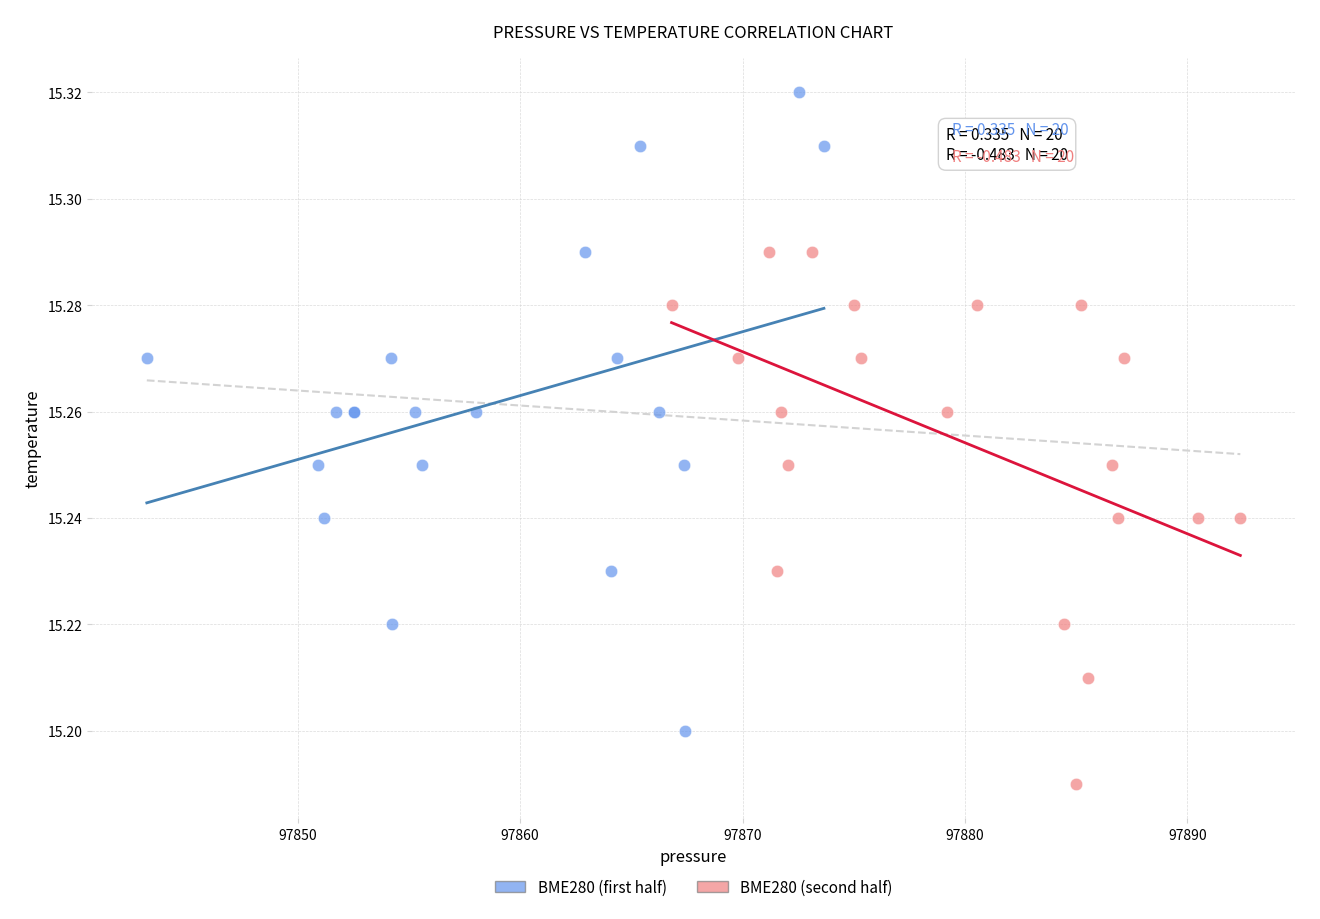

Which series reaches the maximum Y coordinate?

BME280 (first half)